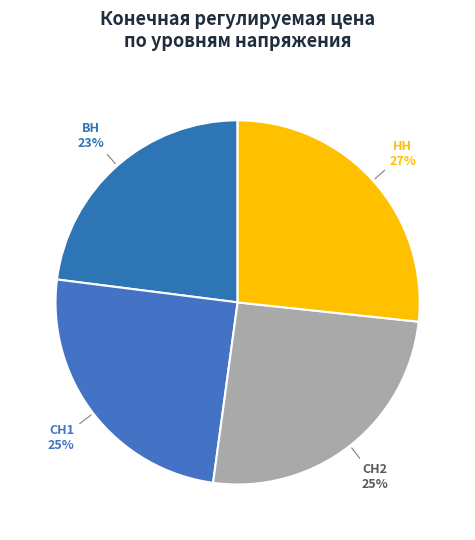

What percentage is the СН2 slice, to the nearest percent?

25%